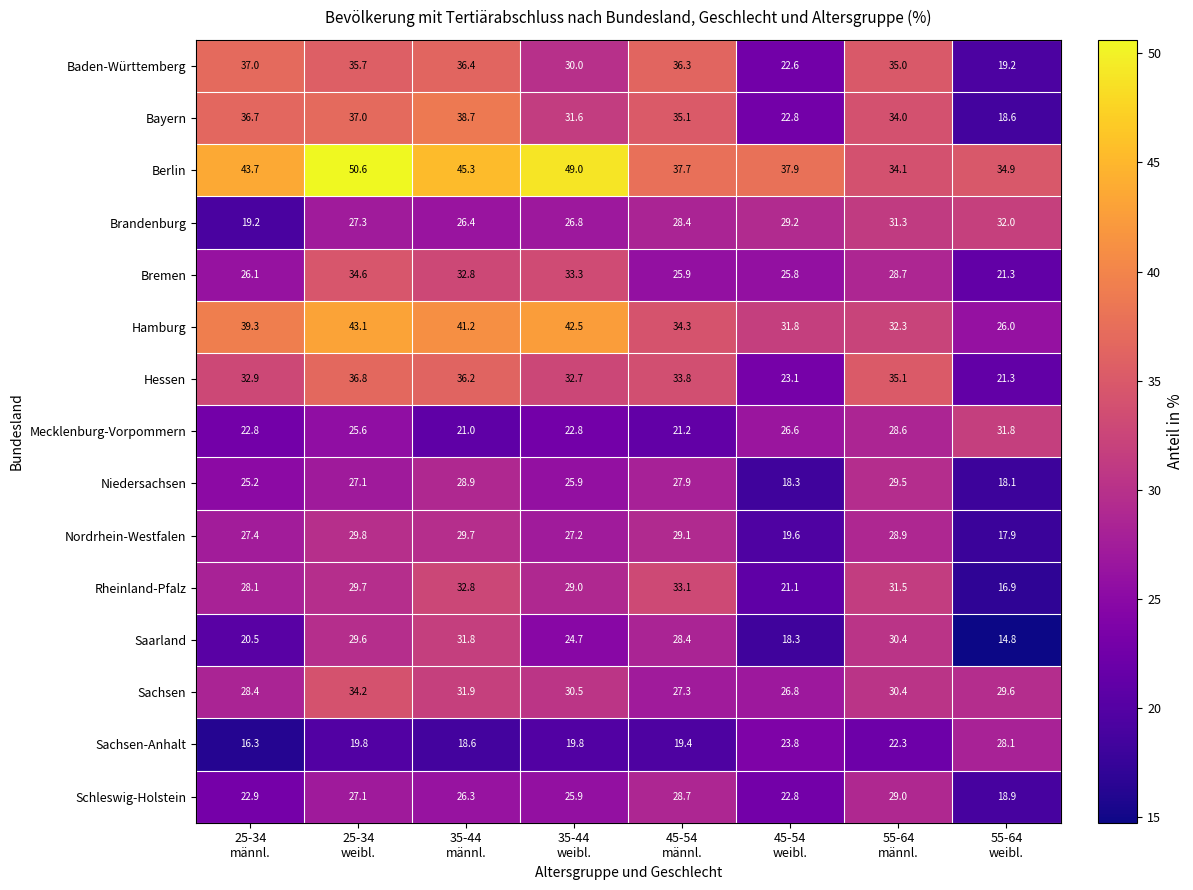

What is the minimum value shown in the chart?

14.8